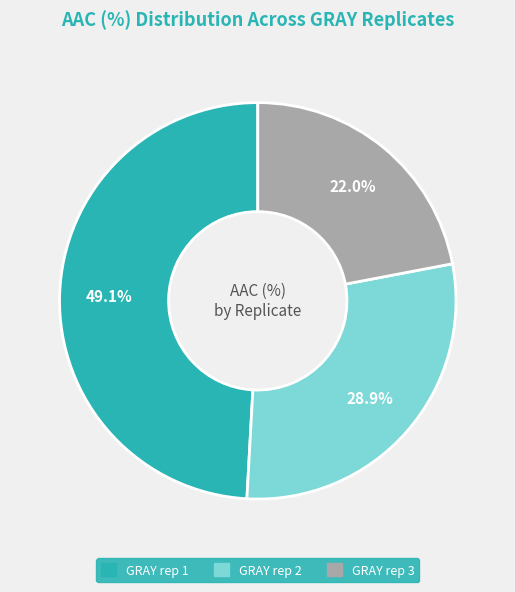

Is it true that GRAY rep 2 is 29% of the pie?

True